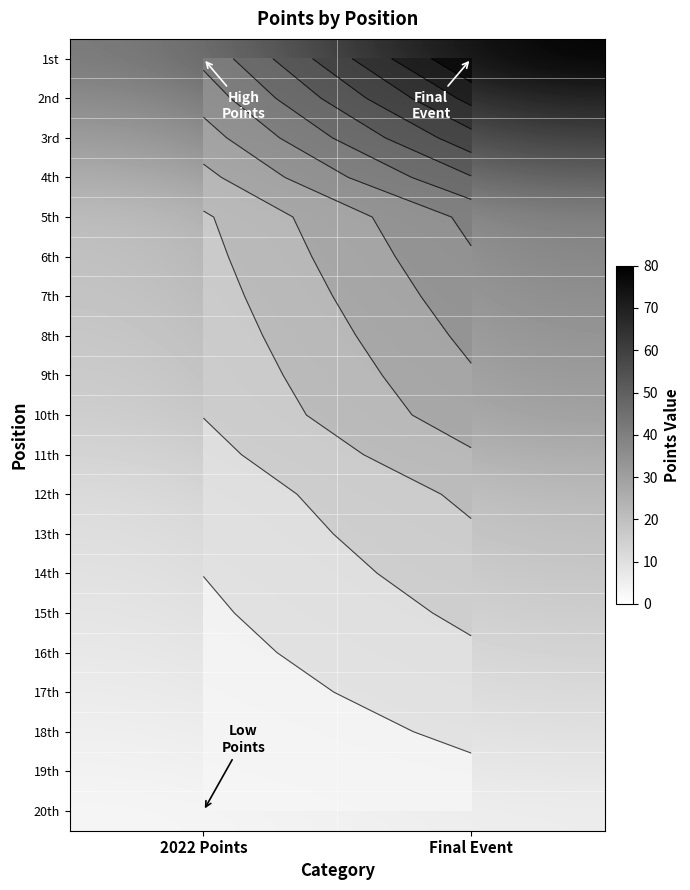

Is the value of 17th at 2022 Points greater than the value of 9th at Final Event?

No